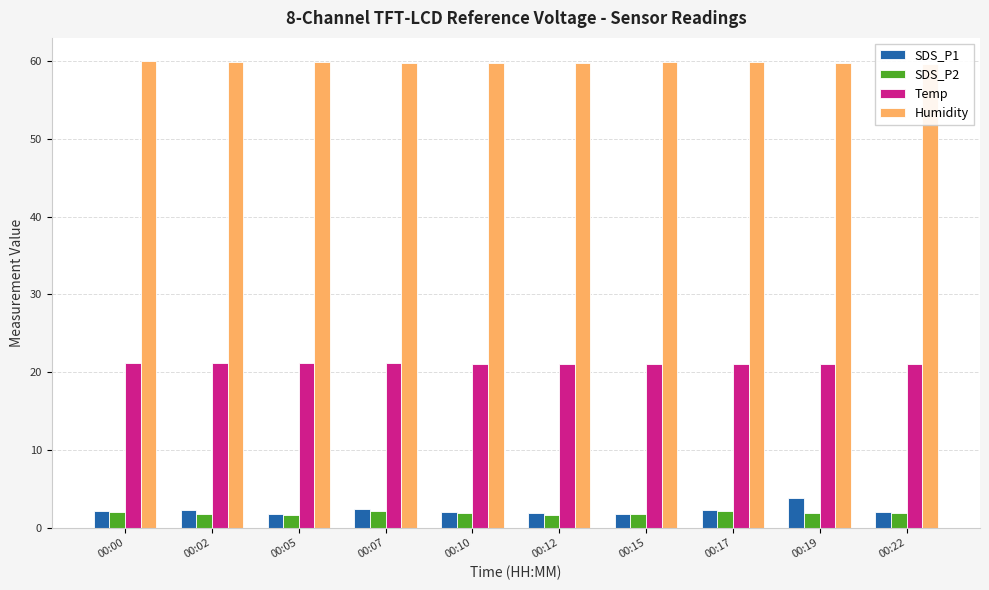

Rank the series at 00:00 from highest to lowest value.

Humidity, Temp, SDS_P1, SDS_P2